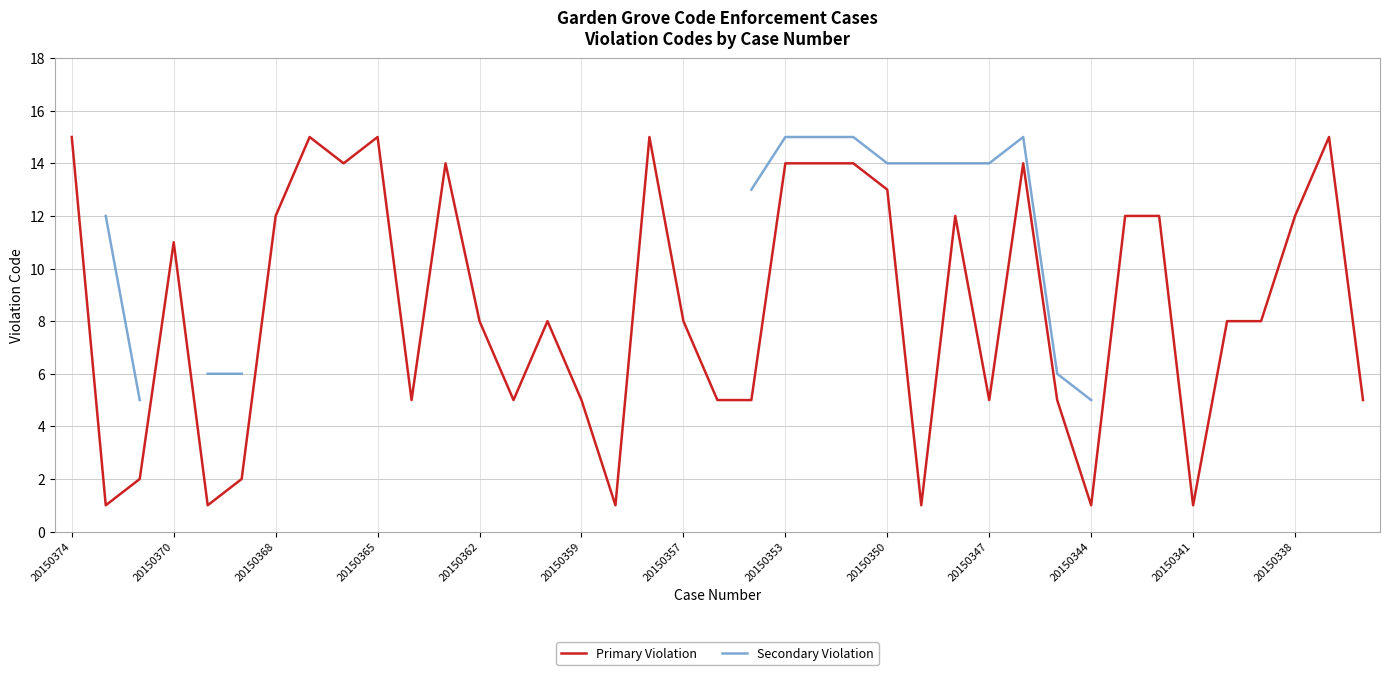

Which series changed the most between 20150353 and 21?

Primary Violation